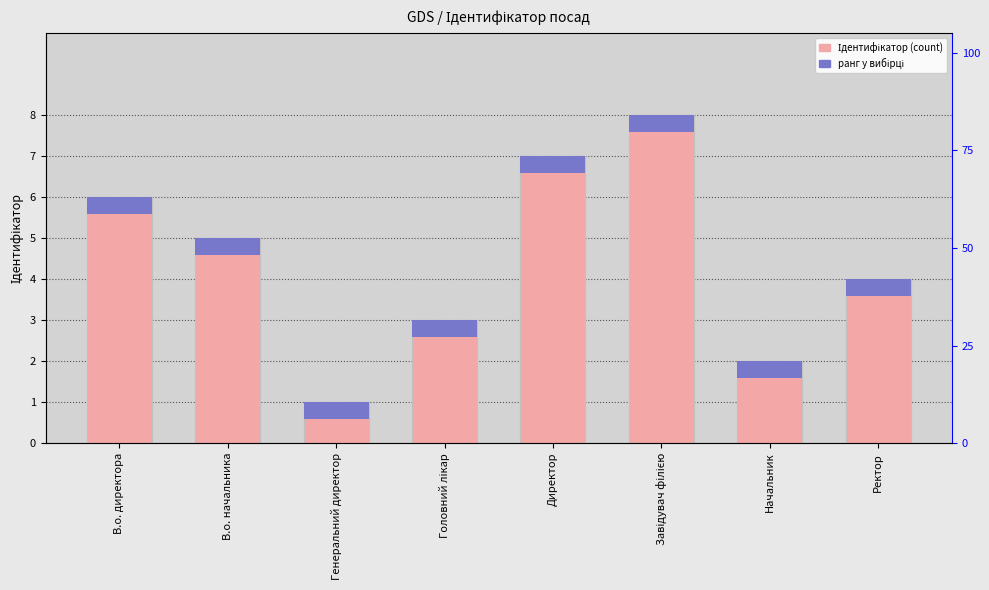

Read the value at Головний лікар.

3